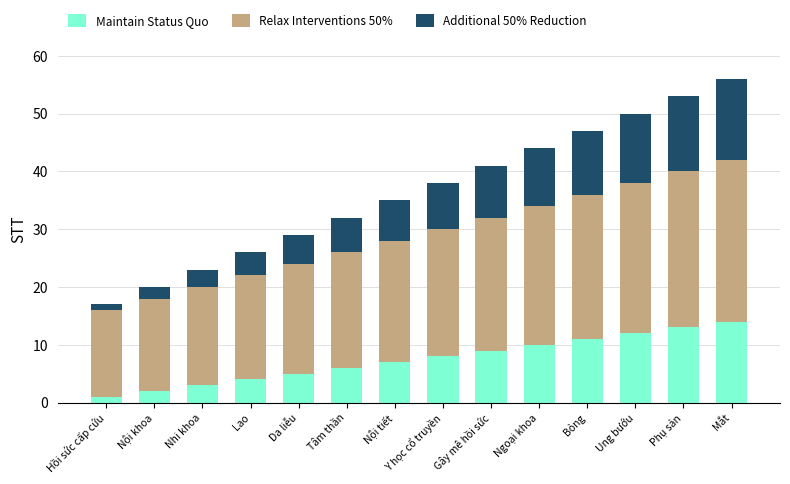

What is the total value across all series at Da liễu?

29